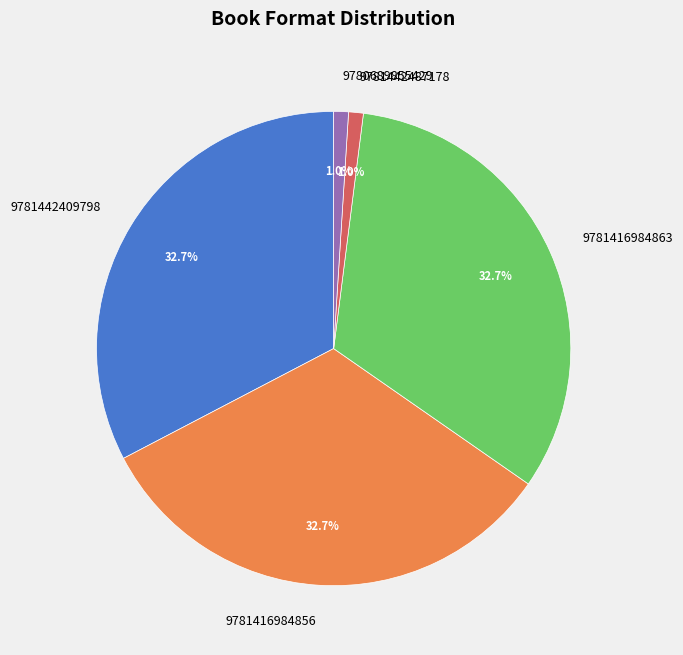

Is it true that 9781442487178 is 1% of the pie?

True